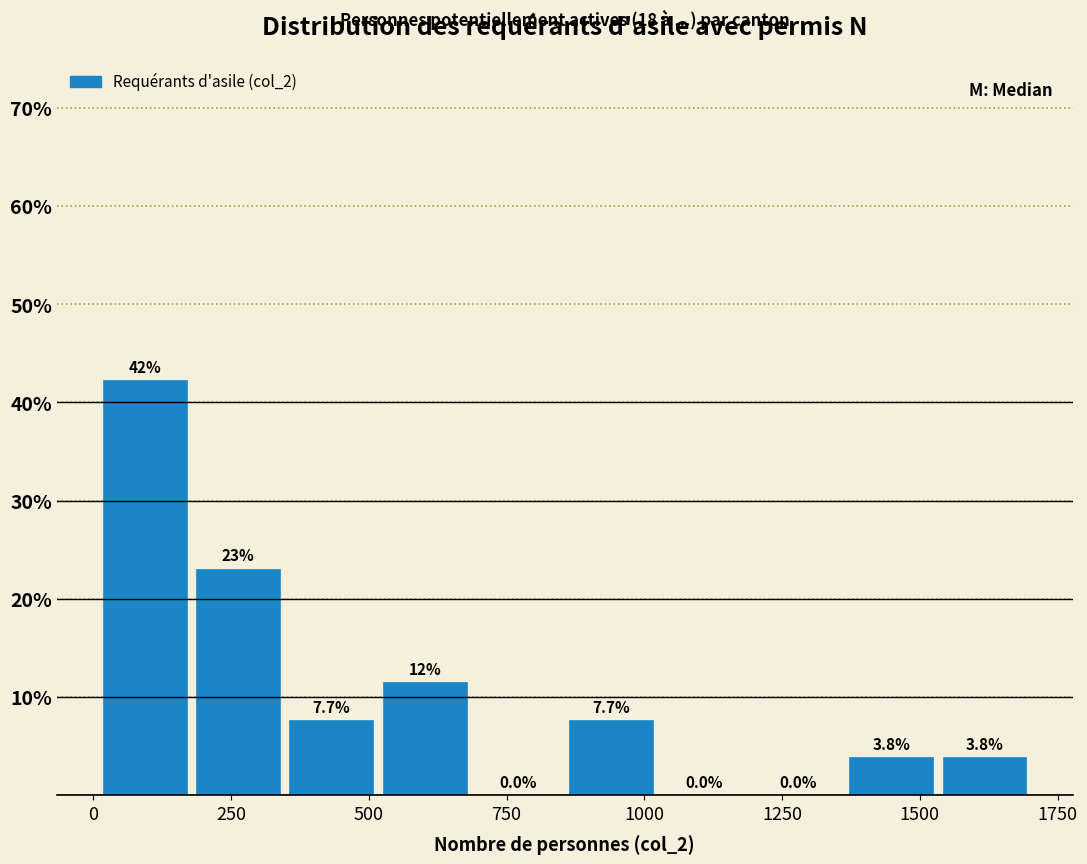

Around what value on the x-axis is the tallest bar? Give the approximate position of its centre, as read against the axis.

100